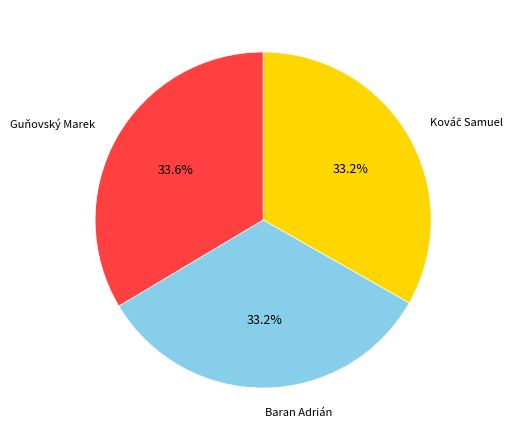

What is the ratio of the value at Baran Adrián to the value at Guňovský Marek?

1.0